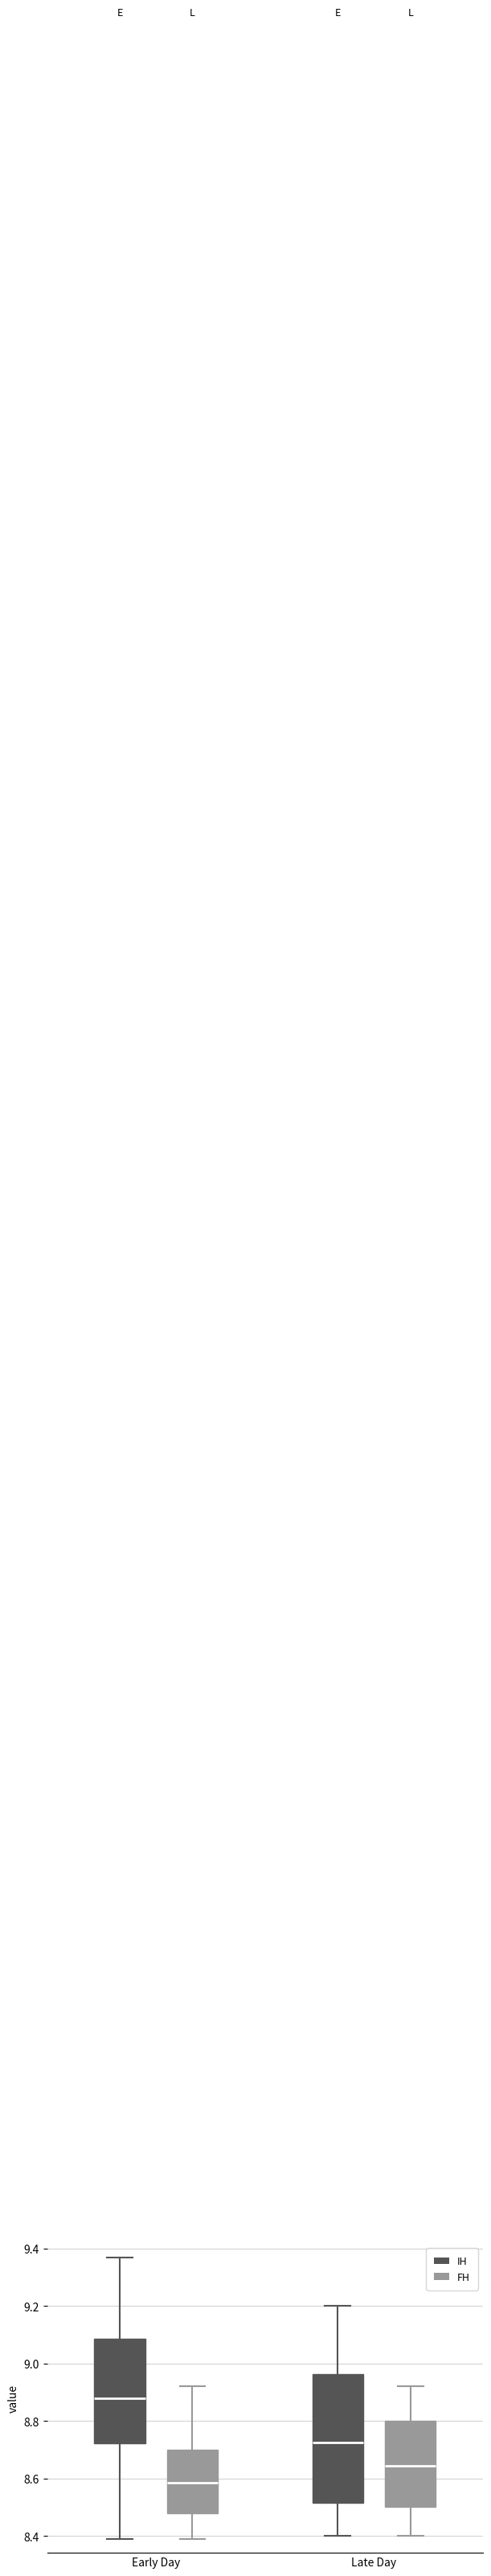

Where does the median line of the box for Early Day (IH) sit on the y-axis? The values are not printed on the chart, so give them approximately, as read against the axis.

8.88